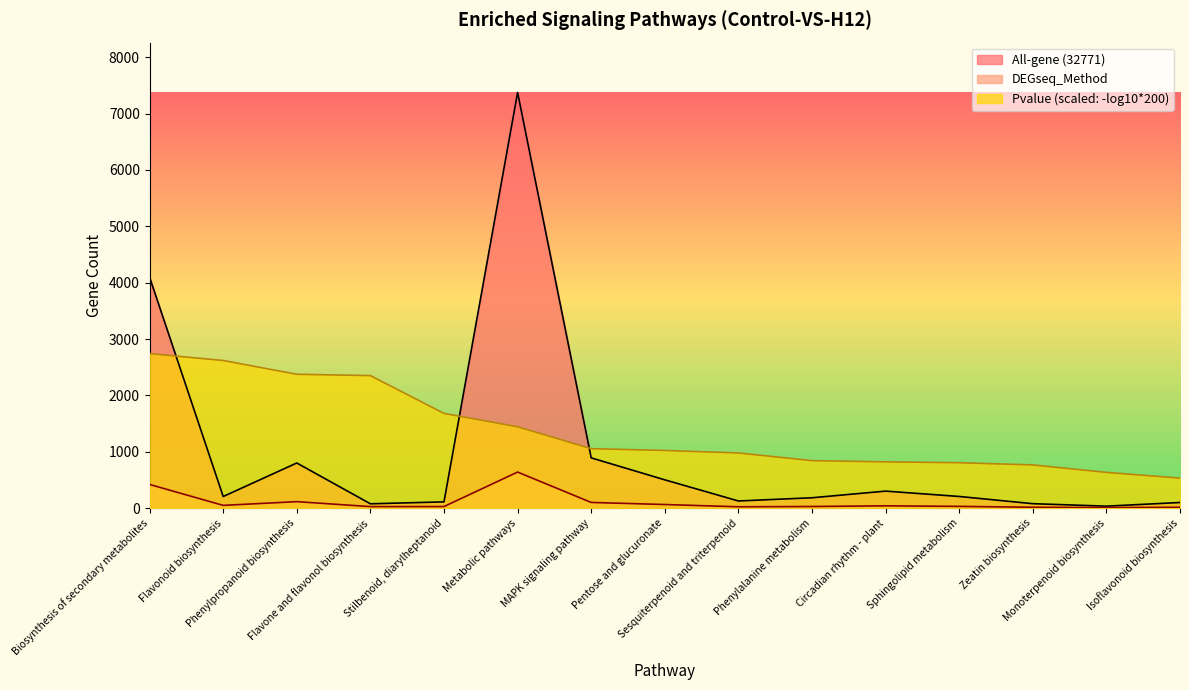

The value of DEGseq_Method at Circadian rhythm - plant is 41. True or false?

True